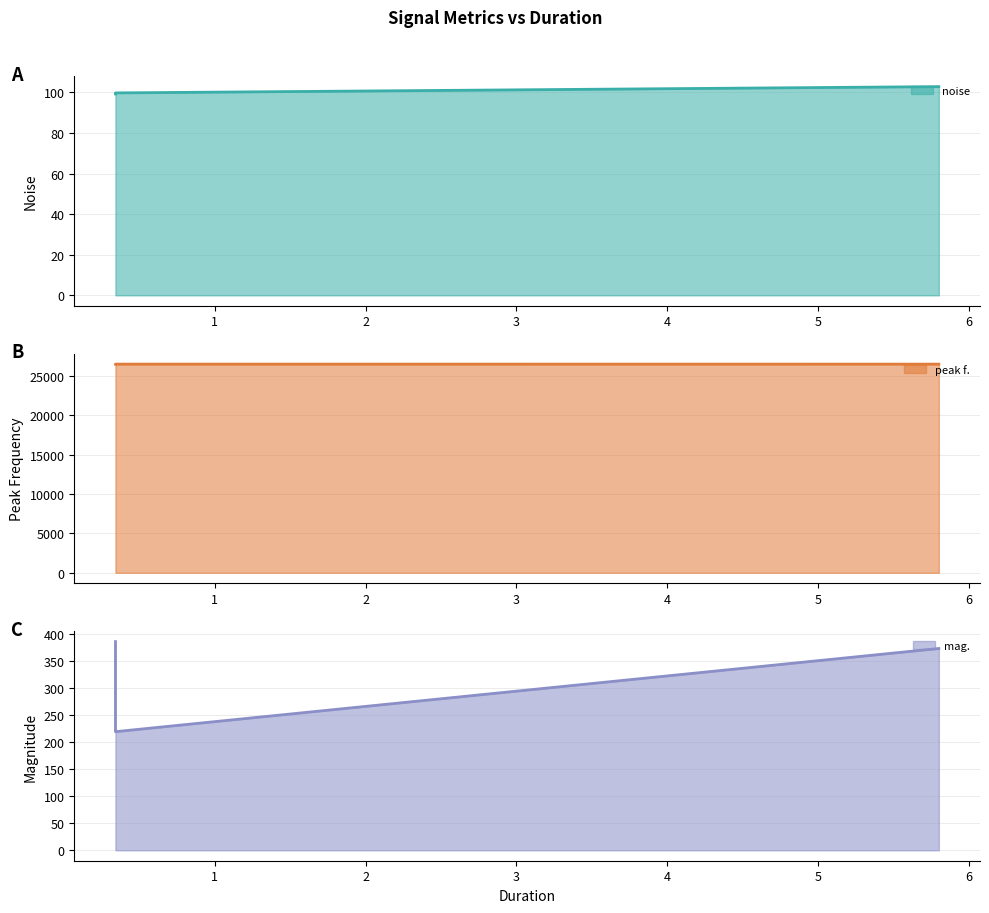

What is the label of the 2nd point from the left?

0.341333